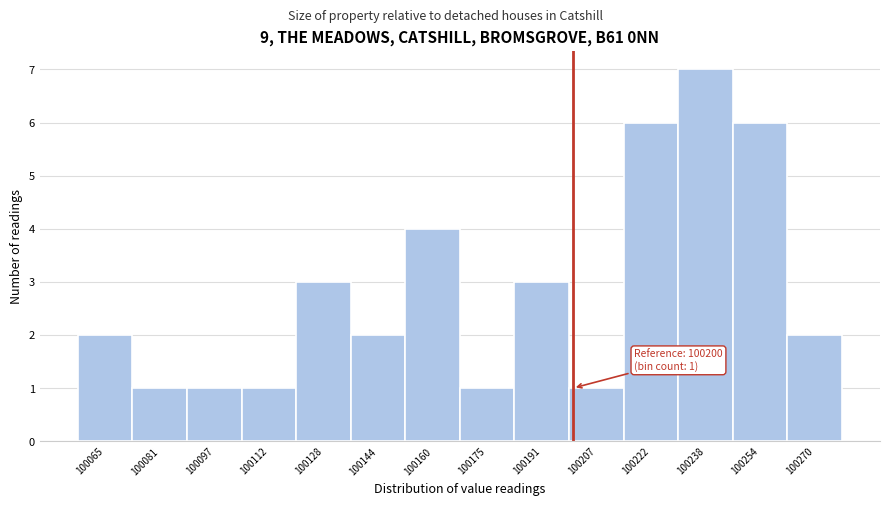

Which range on the x-axis has the tallest bar?

100230 to 100246